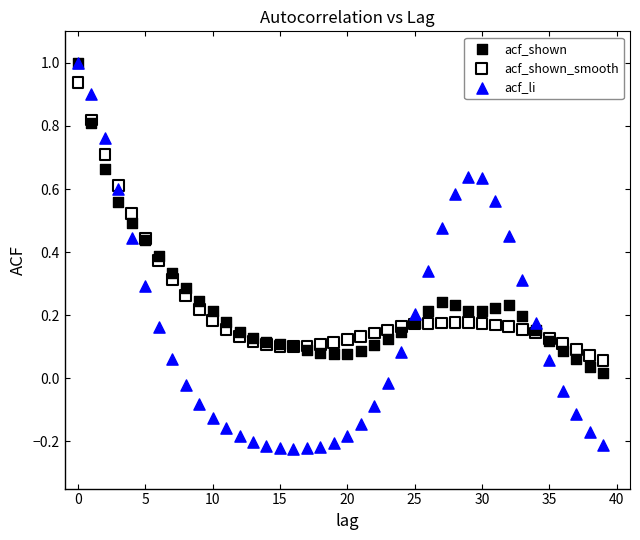

Which series reaches the minimum Y coordinate?

acf_li